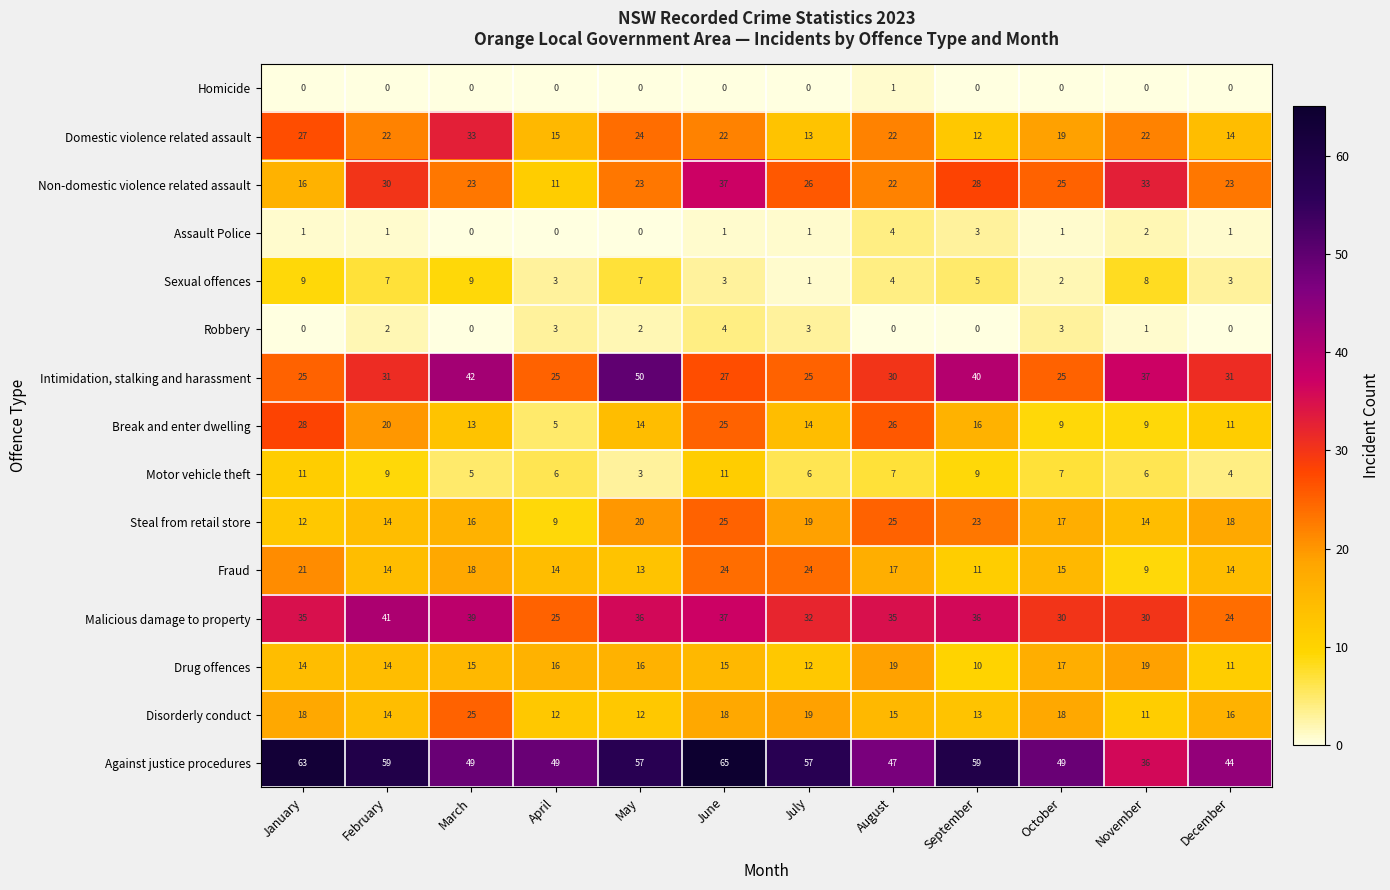

At which category is the sum across all series the highest?

June